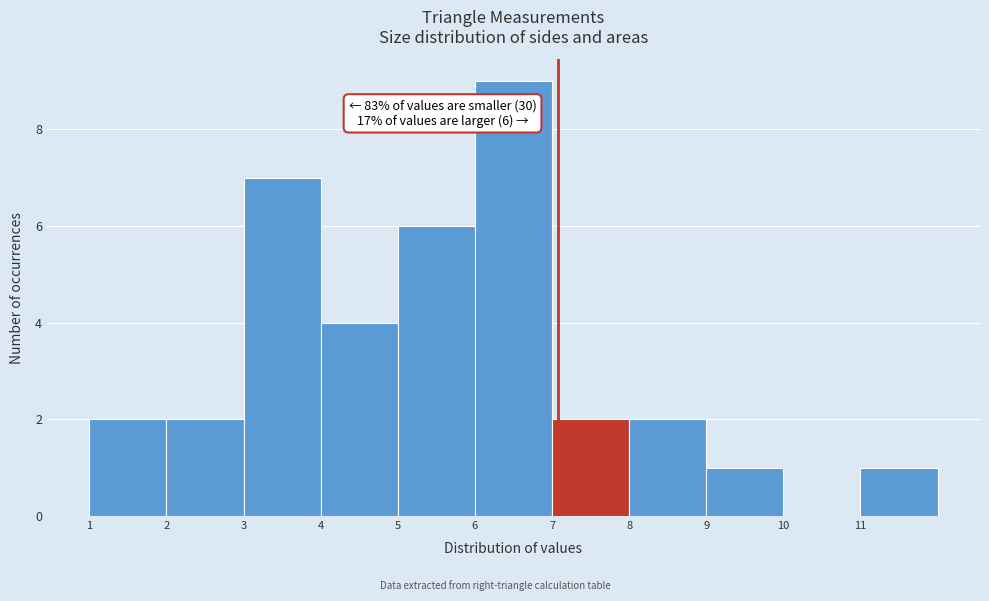

Which range on the x-axis has the tallest bar?

6 to 7